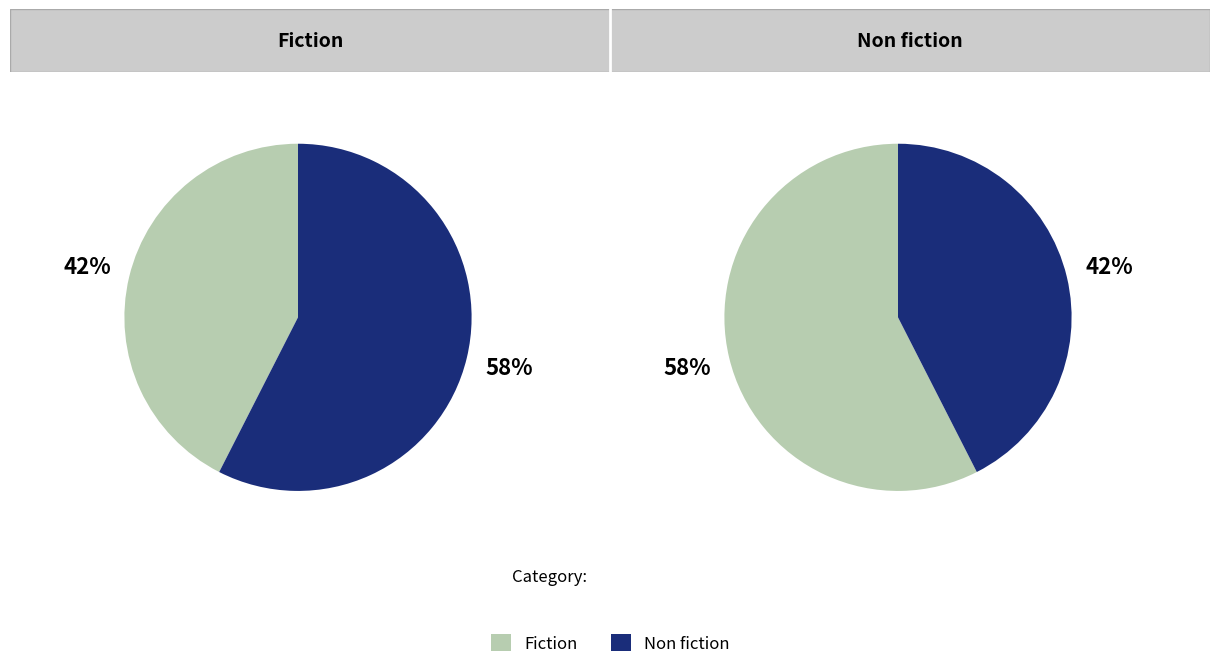

Combined, what portion of the pie is Fiction and Non fiction?

100.0%